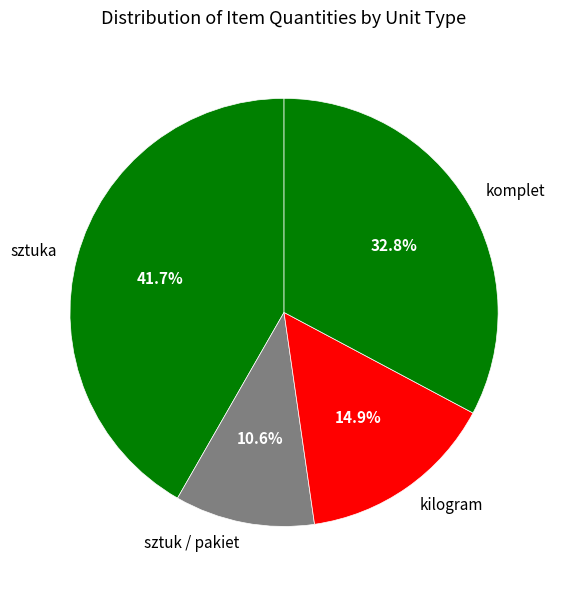

What portion of the pie excludes sztuka?

58.3%